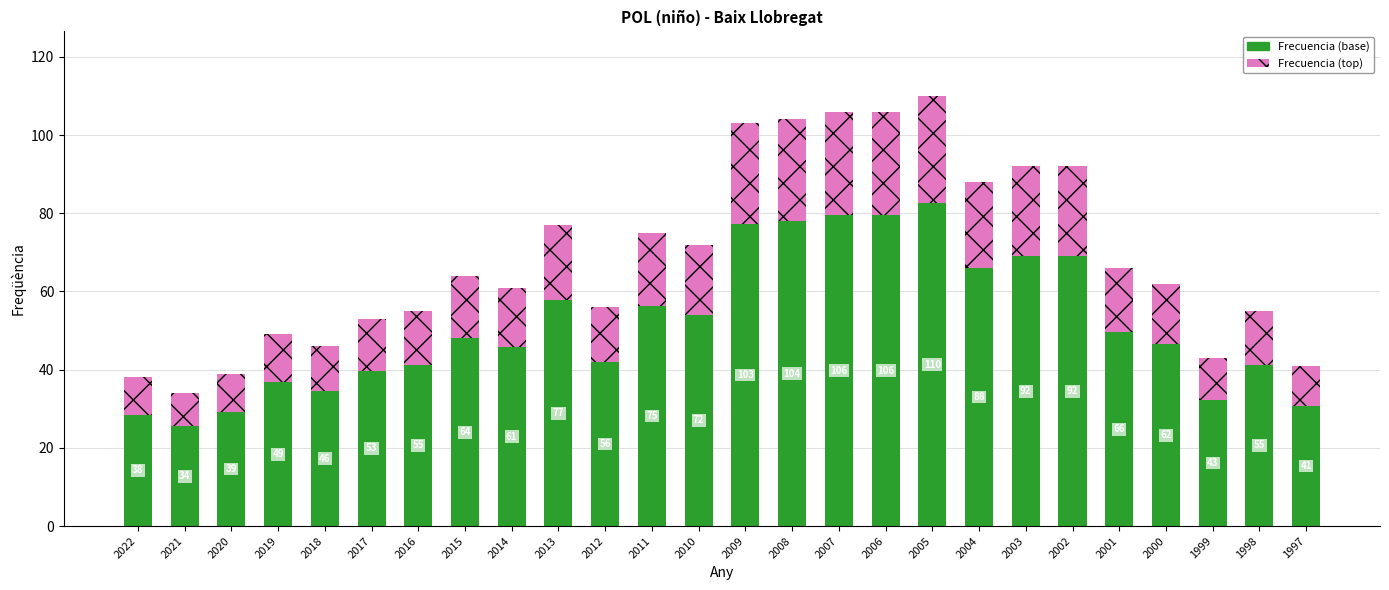

What is the minimum value for Frecuencia (base)?

25.5